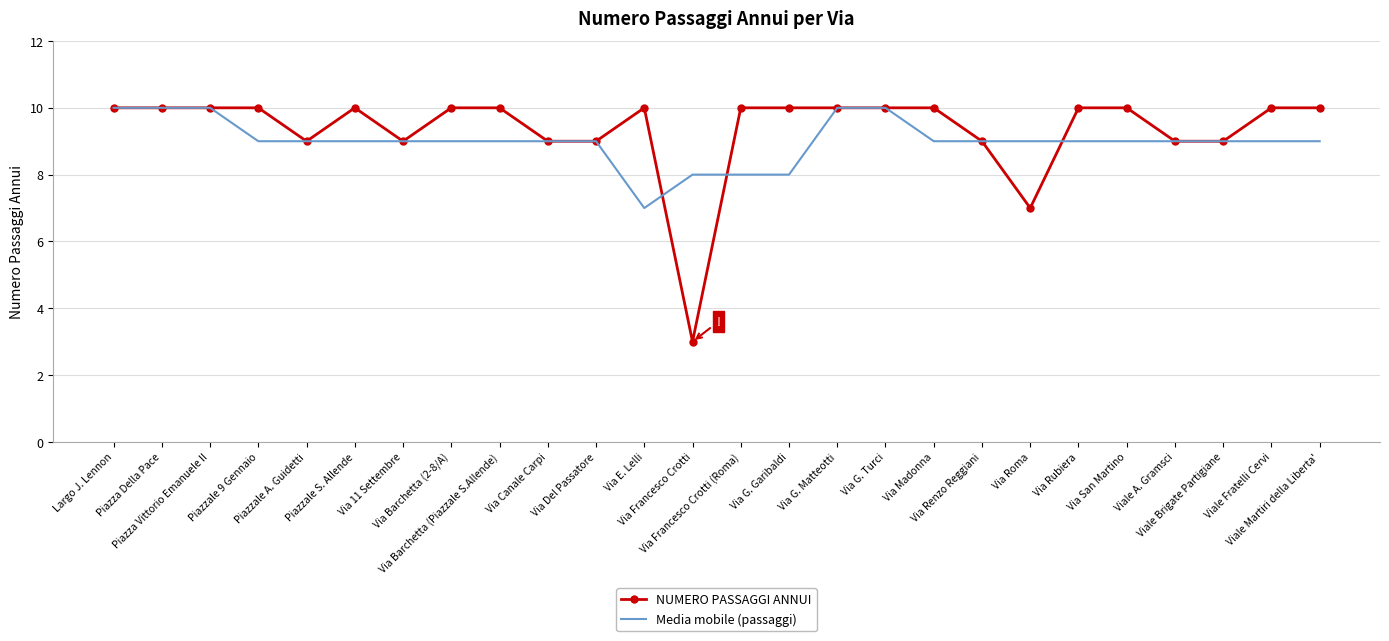

Which series has the largest range (max minus min)?

NUMERO PASSAGGI ANNUI